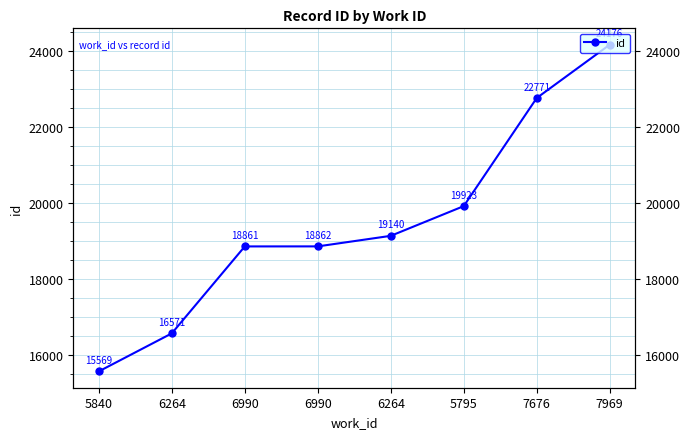

Reading left to right, transcribe all the data shown in this chart.

15569	16571	18861	18862	19140	19923	22771	24176